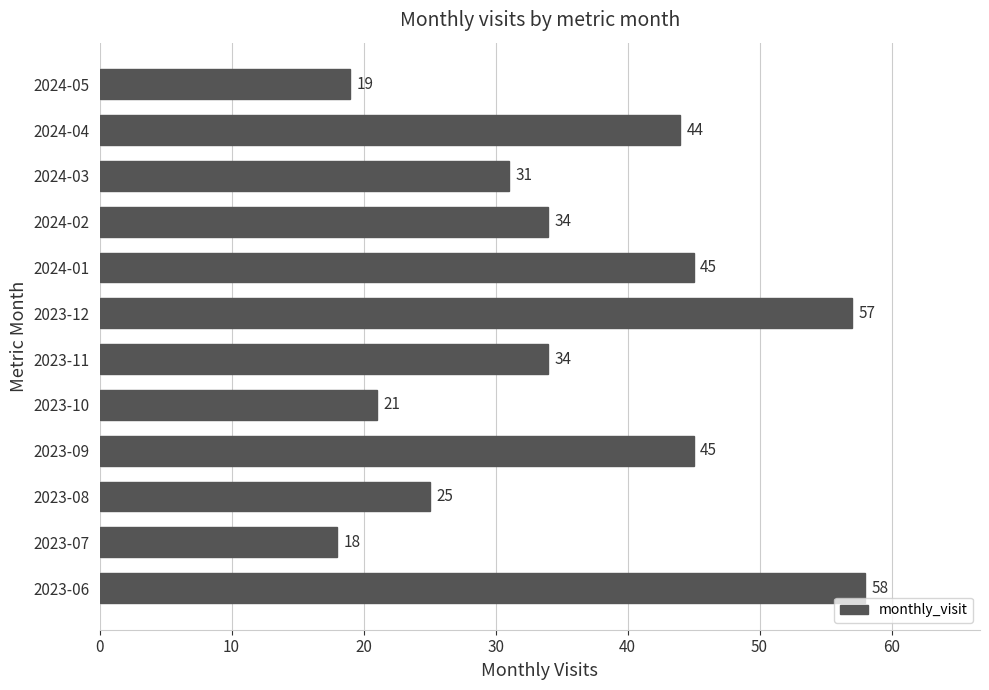

What is the difference between the maximum and minimum values?

40